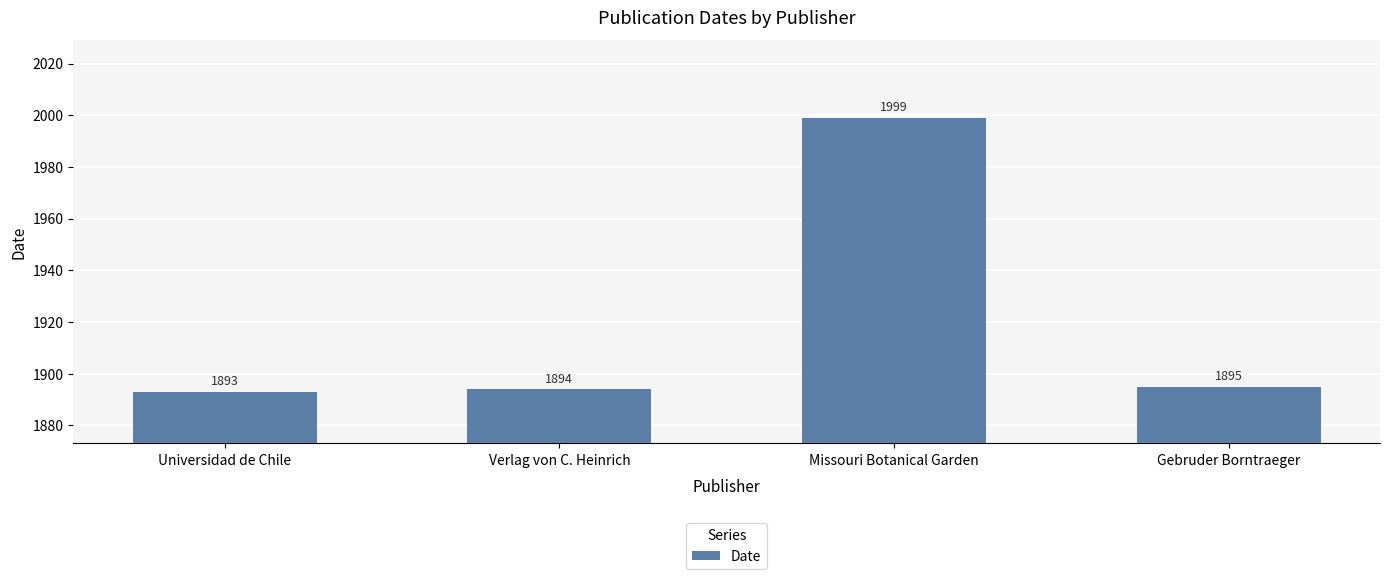

Rank the categories by value from lowest to highest.

Universidad de Chile, Verlag von C. Heinrich, Gebruder Borntraeger, Missouri Botanical Garden